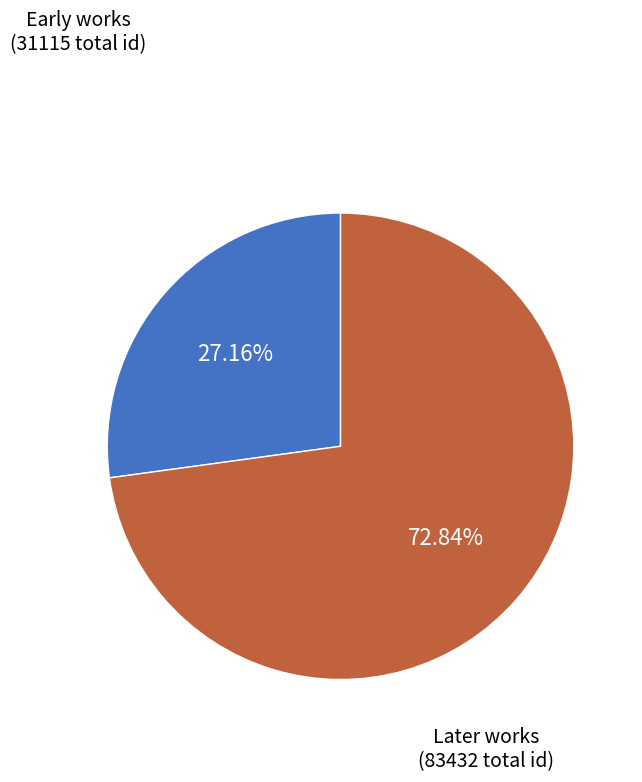

Is there any slice that represents more than half of the pie?

Yes